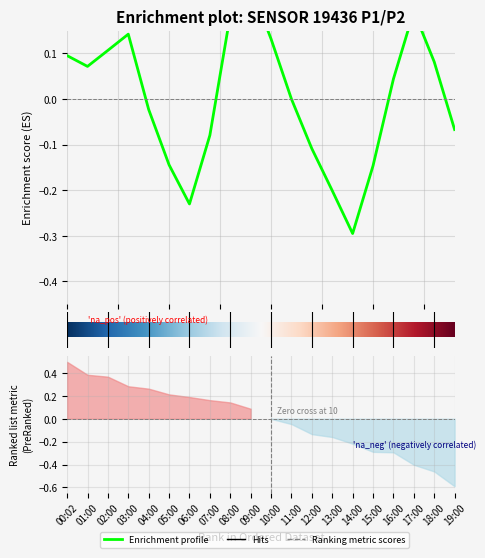

What is the change in value from 11 to 19?

-0.1